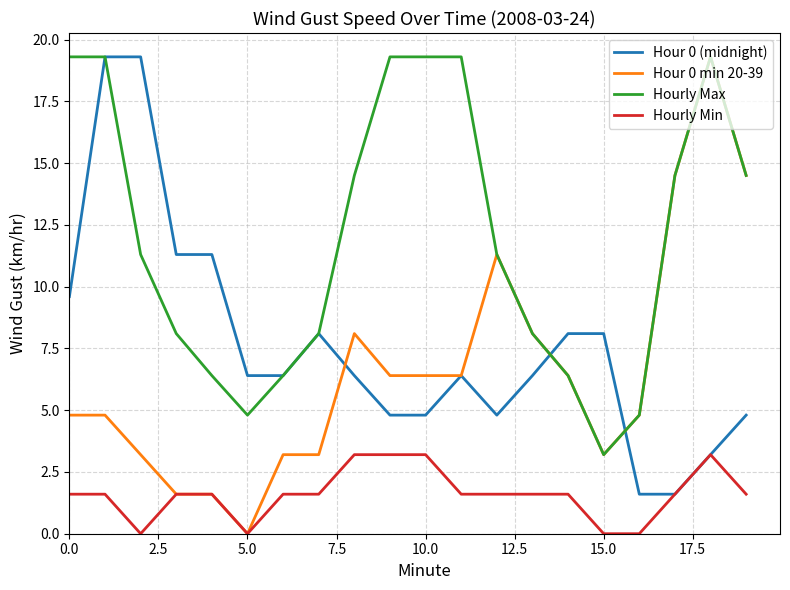

Count the number of data series in this chart.

4